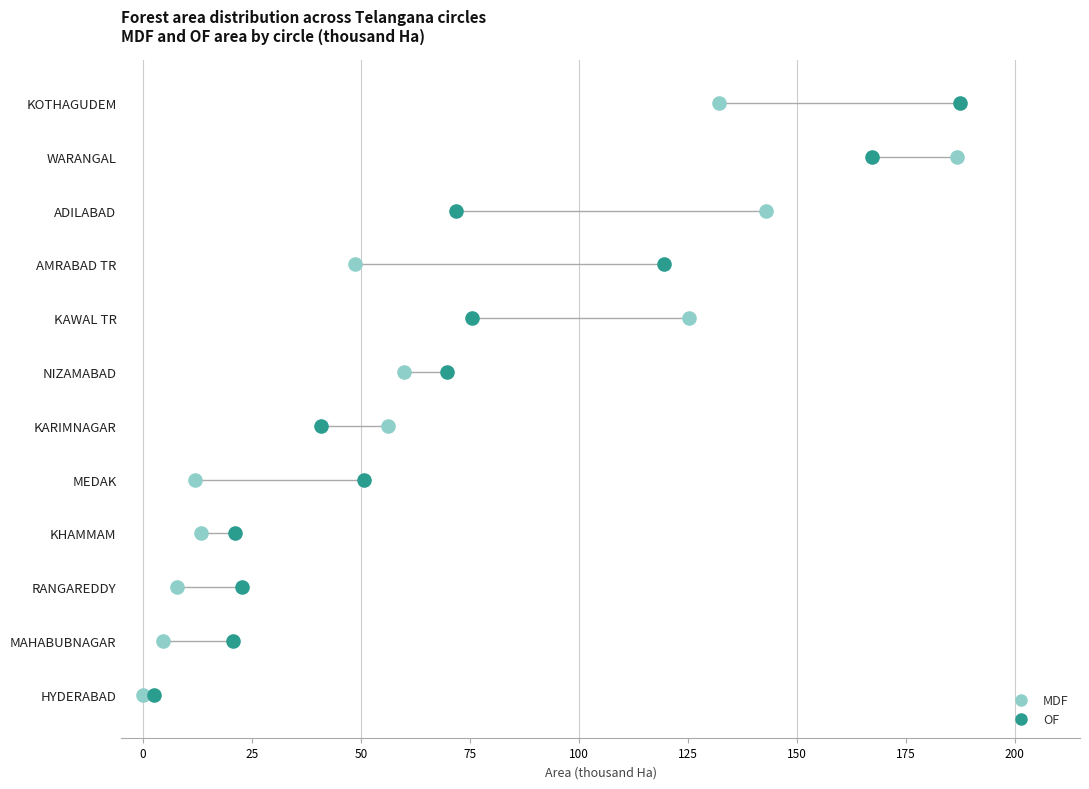

What are all the series names shown in the legend?

MDF, OF